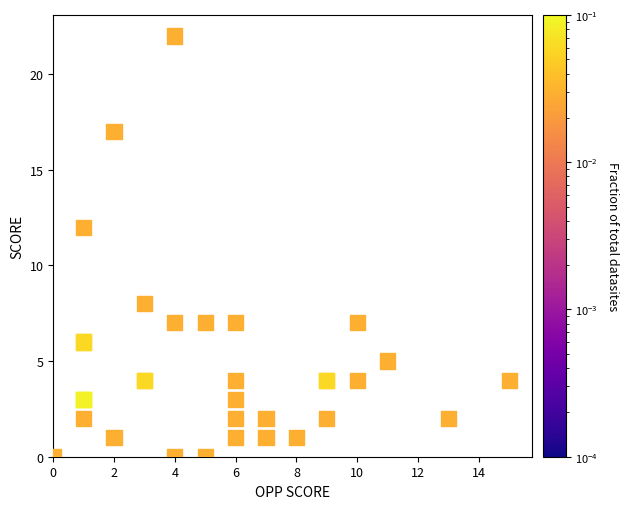

What Y value in the scatter plot is closest to 11?

12